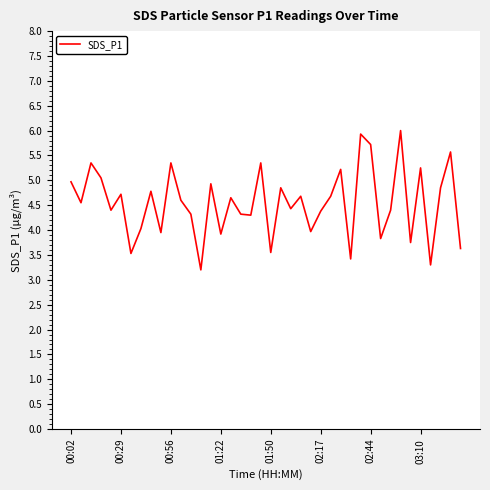

What is the greatest value displayed?

6.0